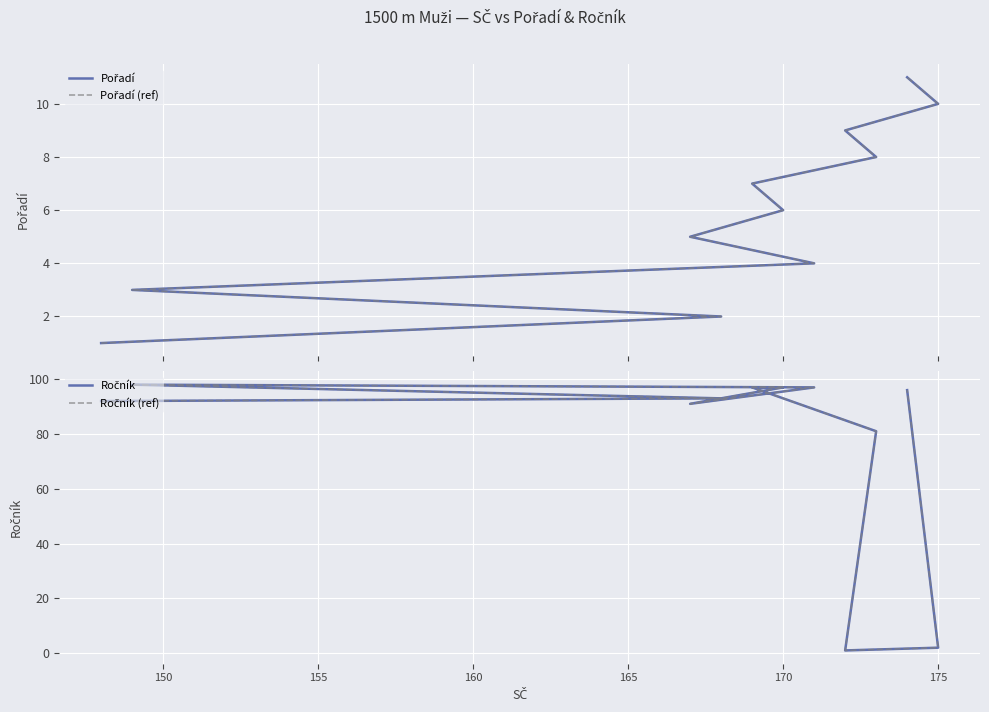

The value of Pořadí at 155 is 5. True or false?

False